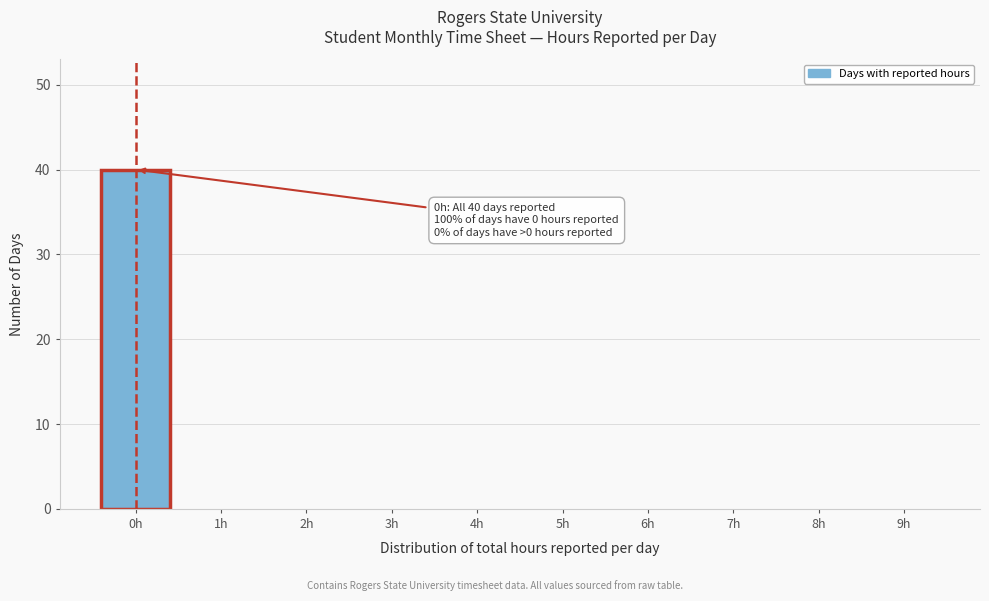

Reading left to right, list all the values displayed in this chart.

0h=40	1h=0	2h=0	3h=0	4h=0	5h=0	6h=0	7h=0	8h=0	9h=0